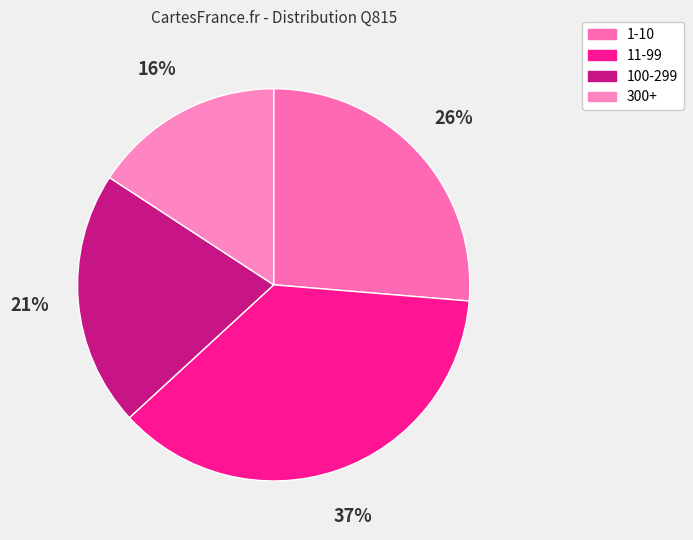

Between 11-99 and 300+, which is larger?

11-99